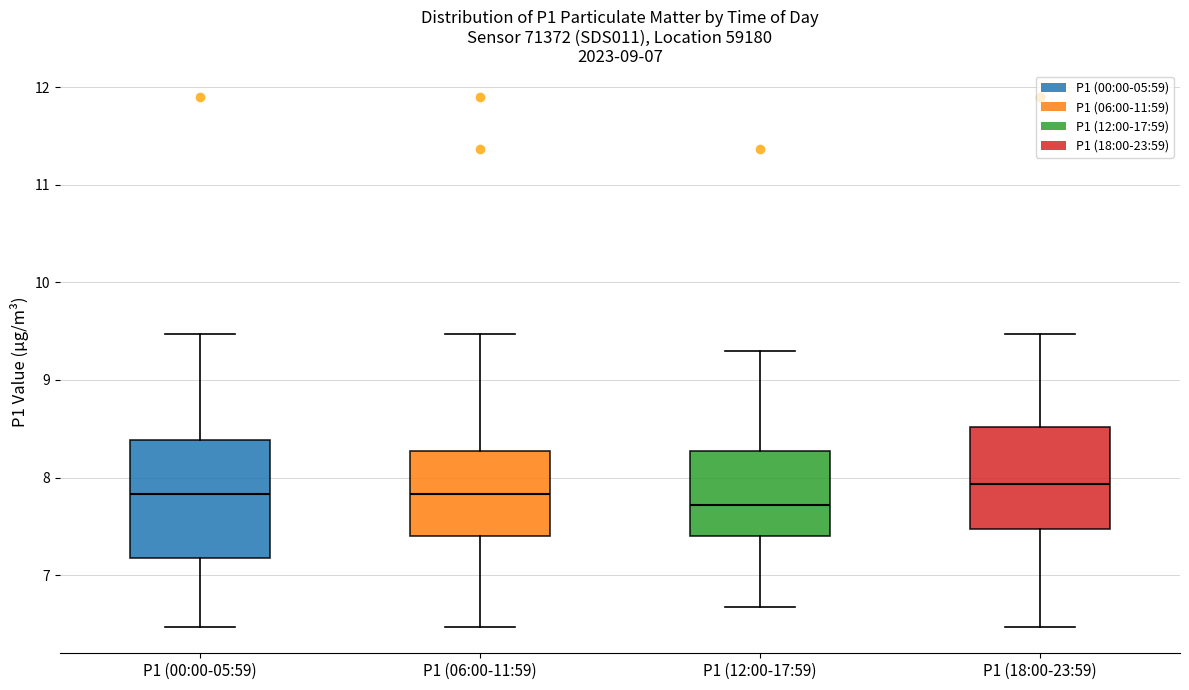

Which box is the tallest, from its lower edge to its upper edge?

P1 (00:00-05:59)